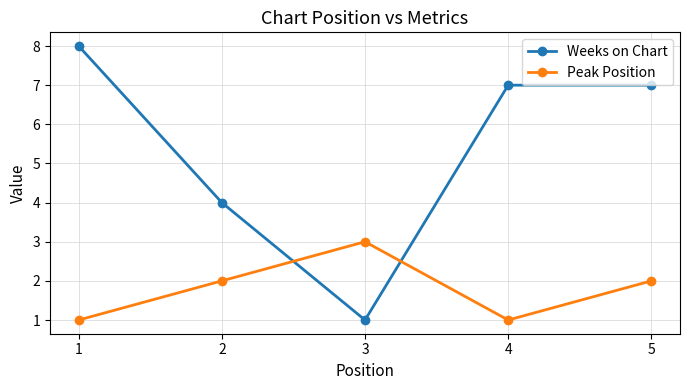

Between 2 and 5, which series saw the biggest shift?

Weeks on Chart